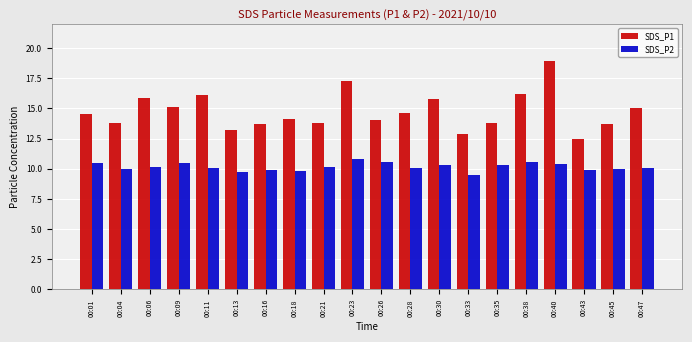

The value of SDS_P1 at 00:47 is 23.2. True or false?

False